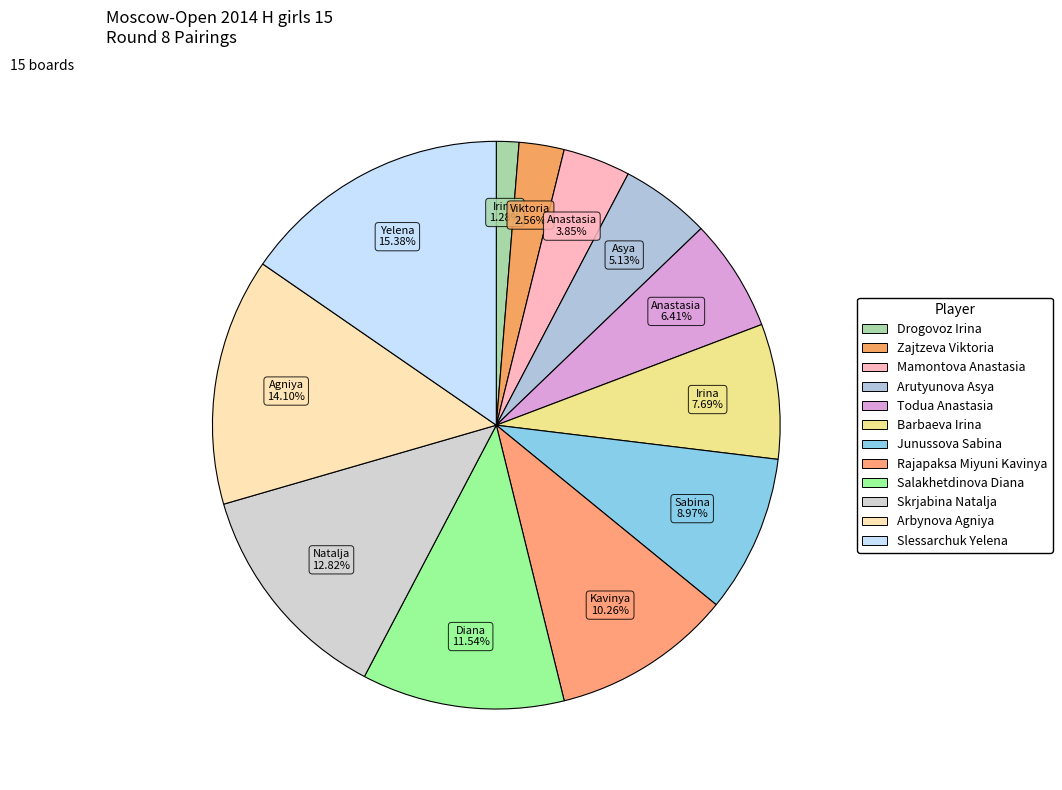

True or false: Mamontova Anastasia accounts for 1% of the total.

False